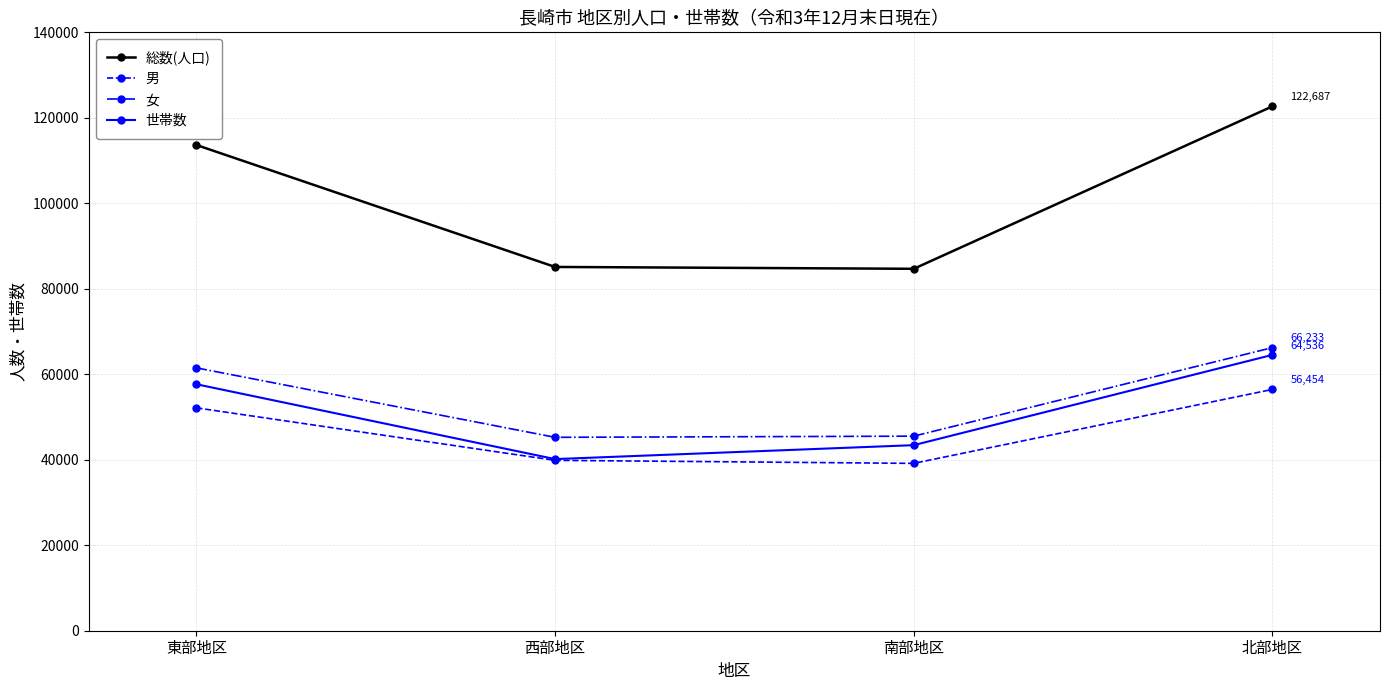

True or false: 世帯数 has more than 0 interior local peaks.

False